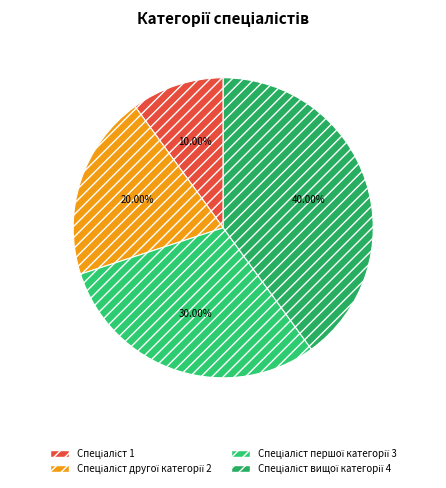

What is the largest slice in the pie chart?

Спеціаліст вищої категорії